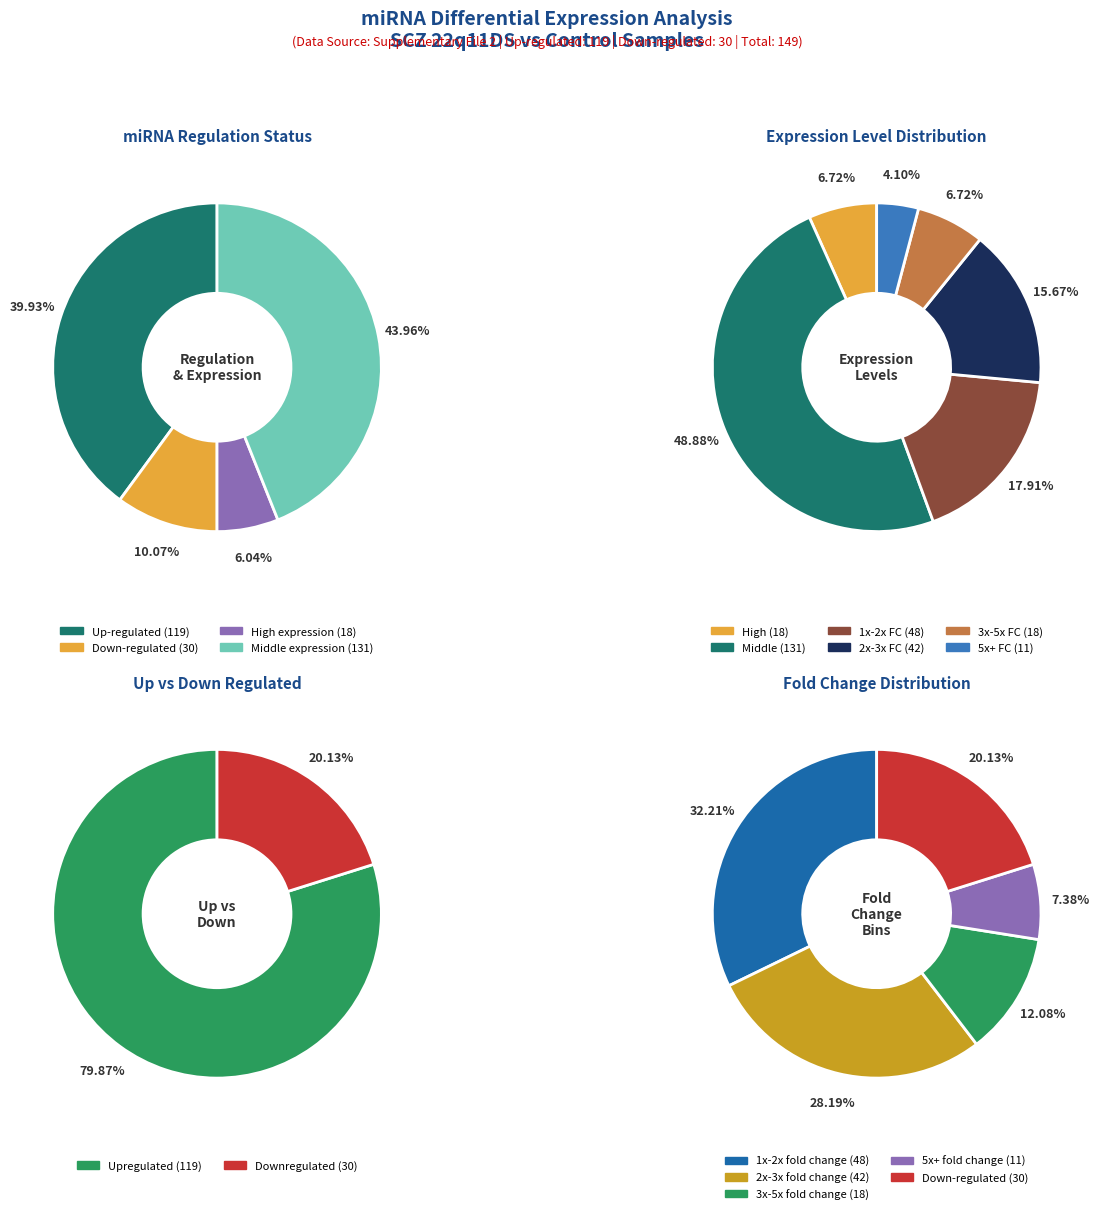

Is up the majority of the pie?

Yes